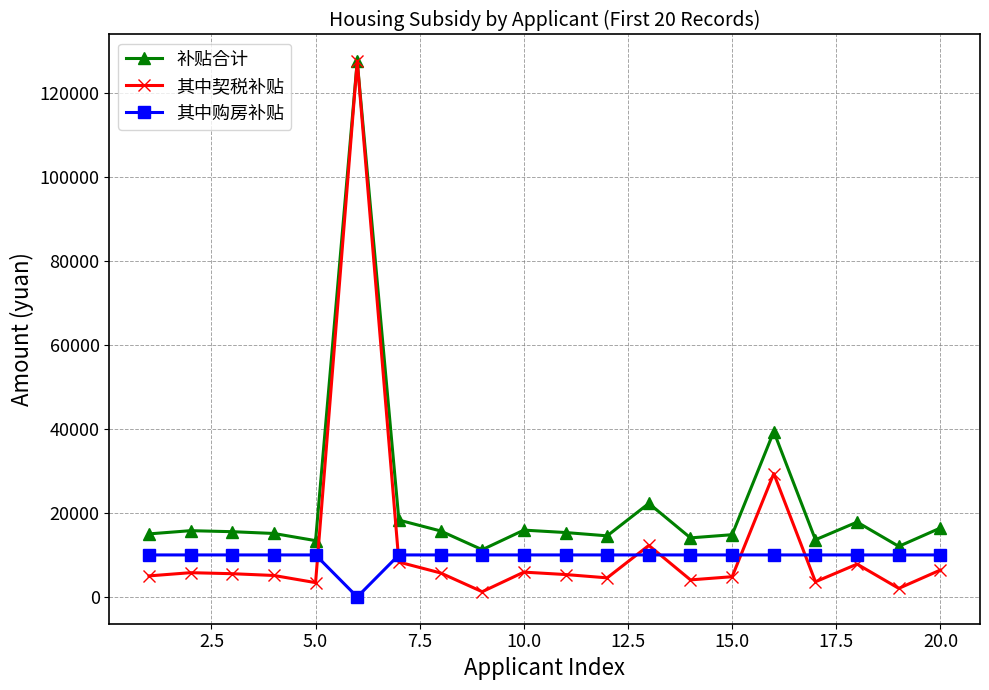

True or false: 其中购房补贴 and 补贴合计 cross at least once.

False